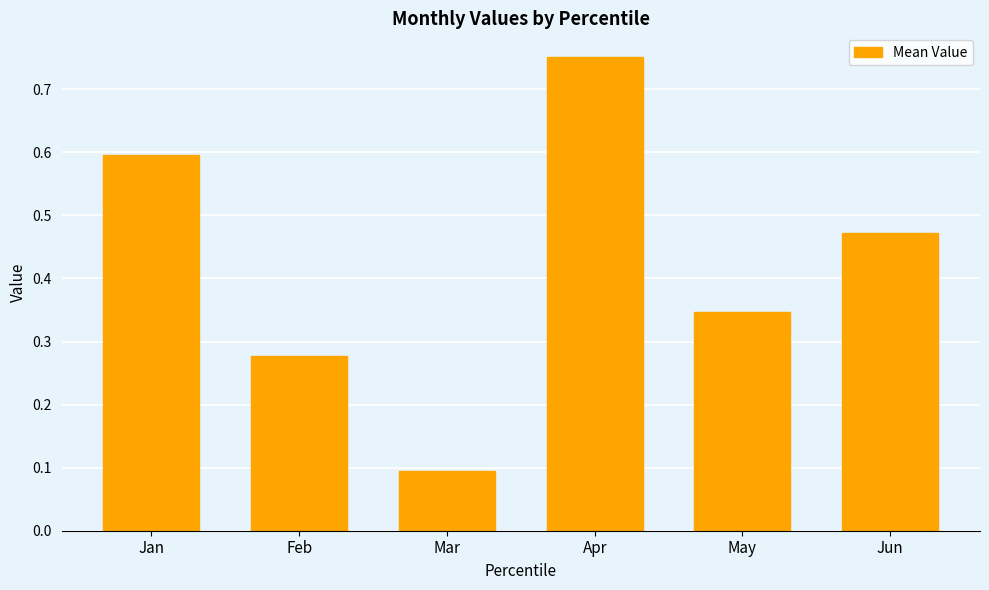

Which has a higher value, May or Jan?

Jan